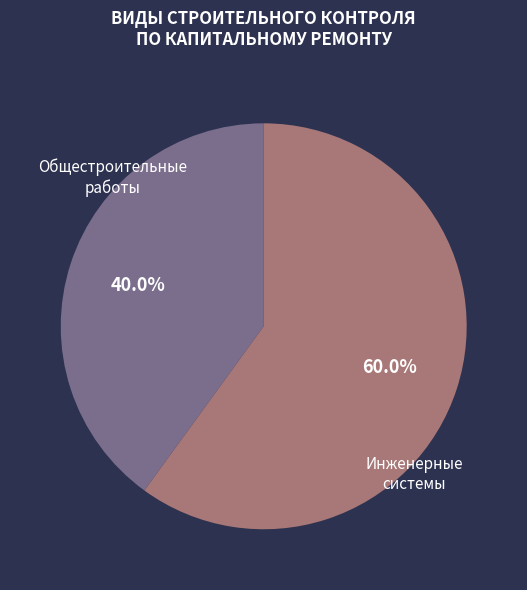

Between Инженерные системы and Общестроительные работы, which is larger?

Инженерные системы